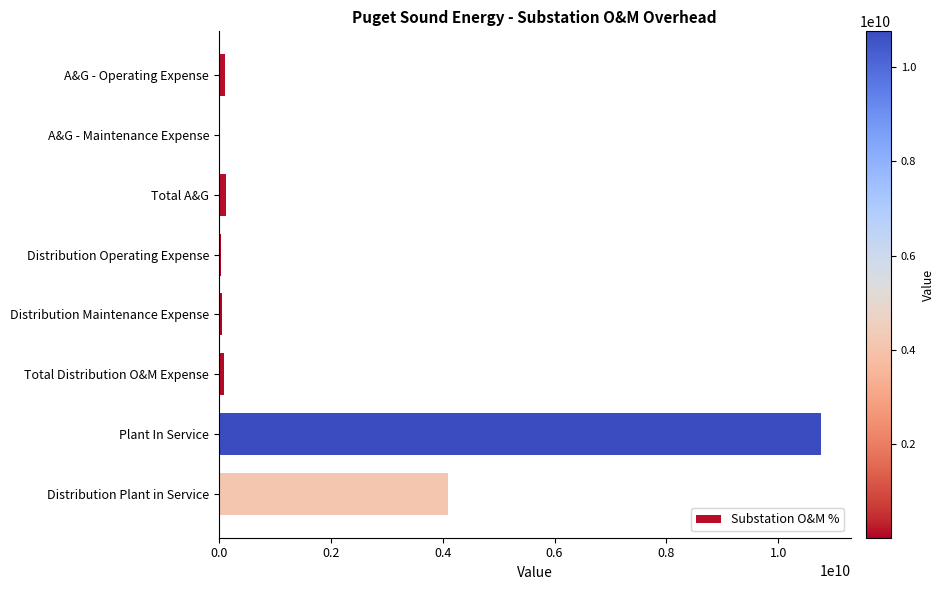

True or false: the data shows 862463817.5 at Distribution Plant in Service.

False